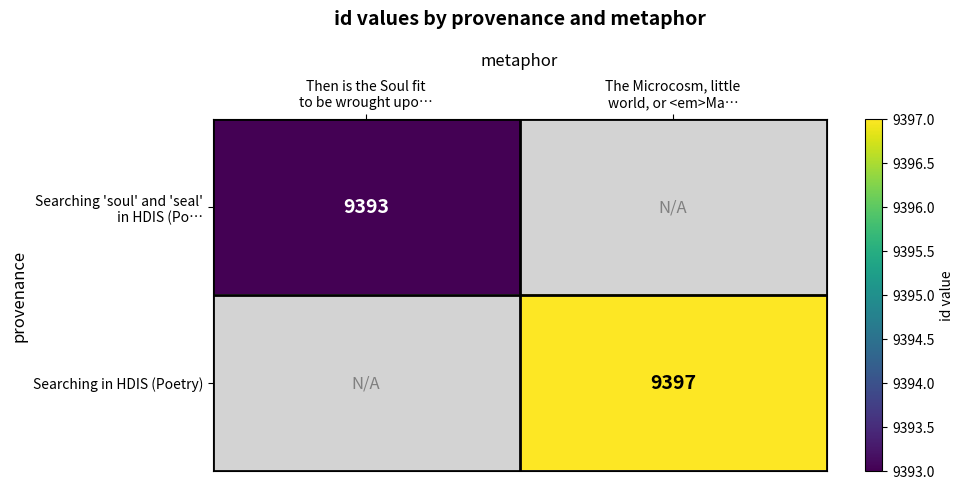

Which label corresponds to the smallest value in the chart?

Then is the Soul fit
to be wrought upo…